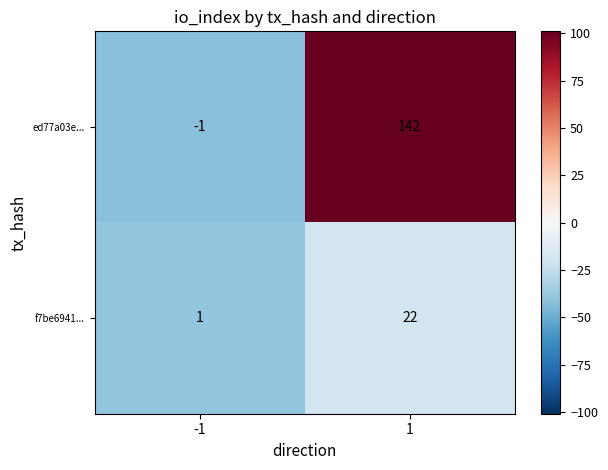

How many values in the f7be6941... series are below 22?

1